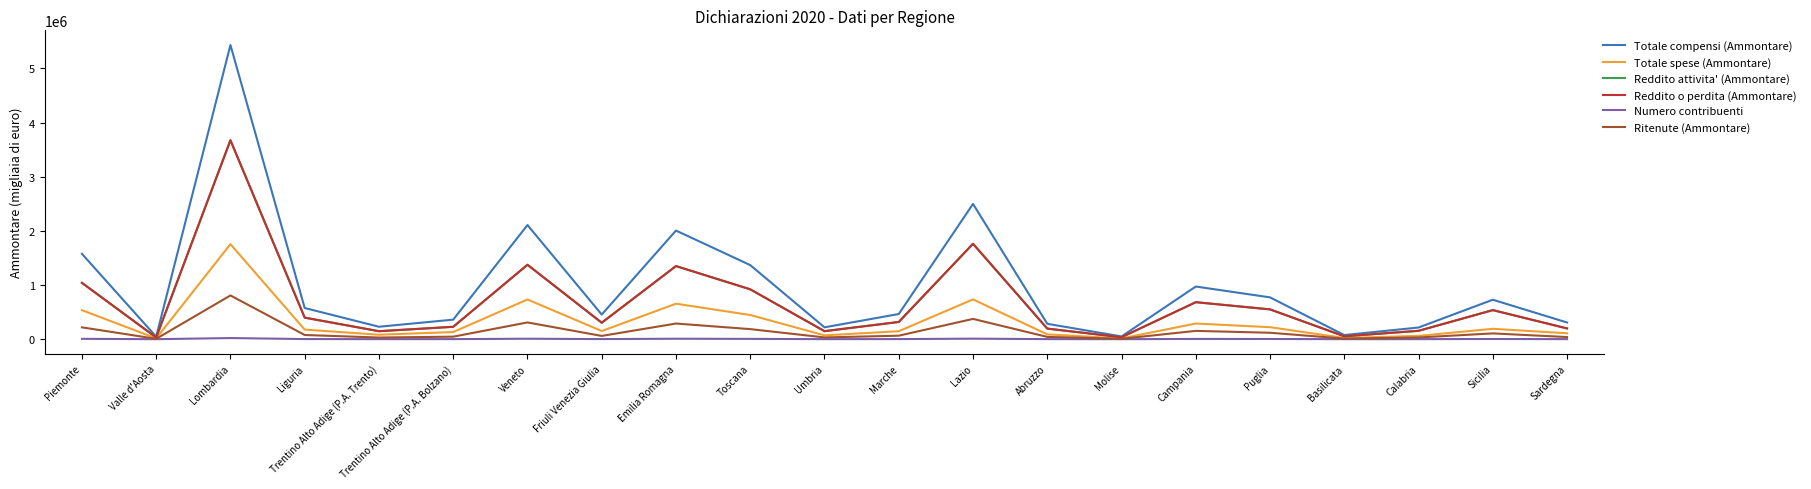

Which category has the highest value in the Totale compensi (Ammontare) series?

Lombardia